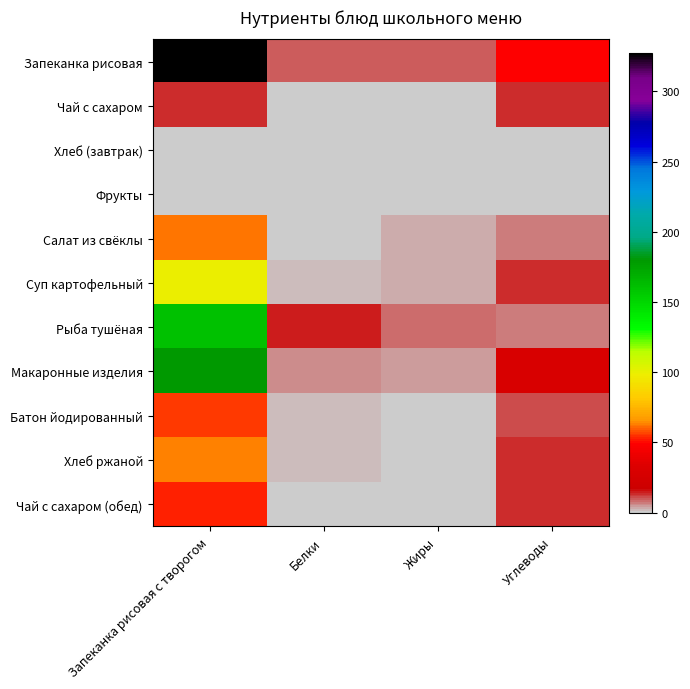

Which has a higher value, Углеводы or Запеканка рисовая с творогом?

Запеканка рисовая с творогом